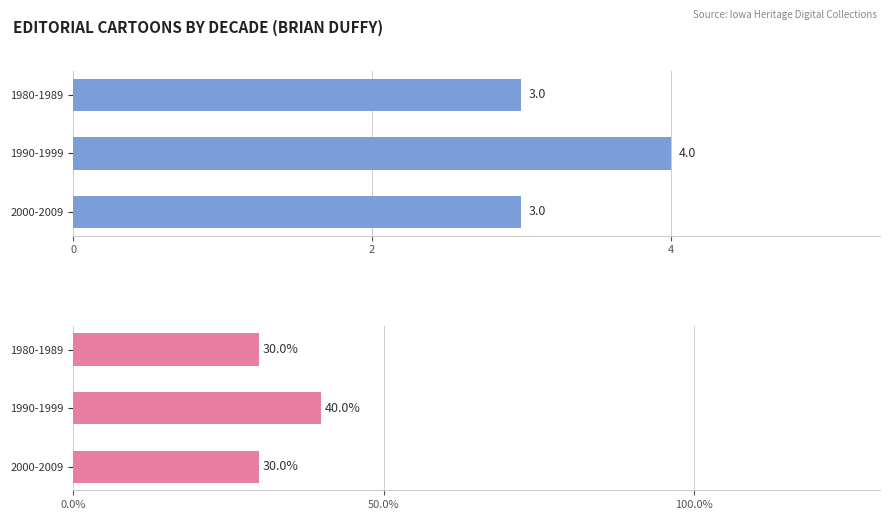

What is the highest value of the Count series?

4